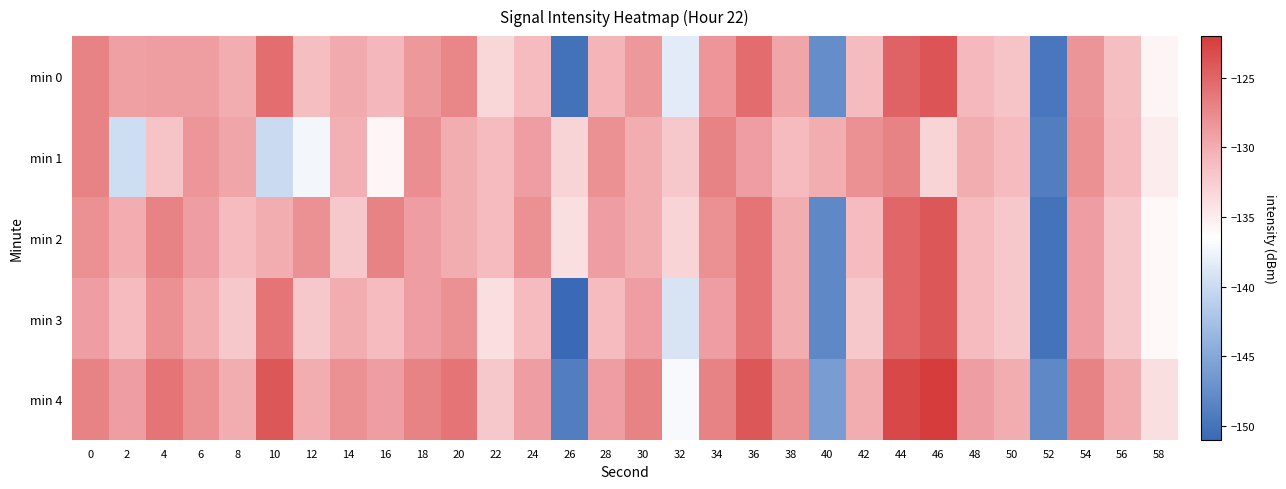

What is the greatest value displayed?

-122.0